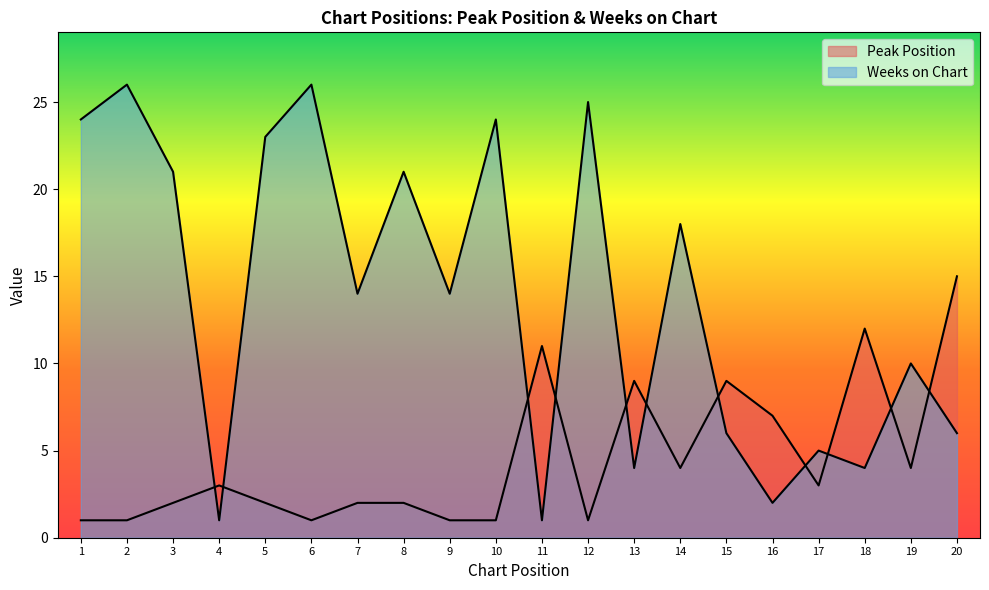

Which category has the lowest value across all series?

1